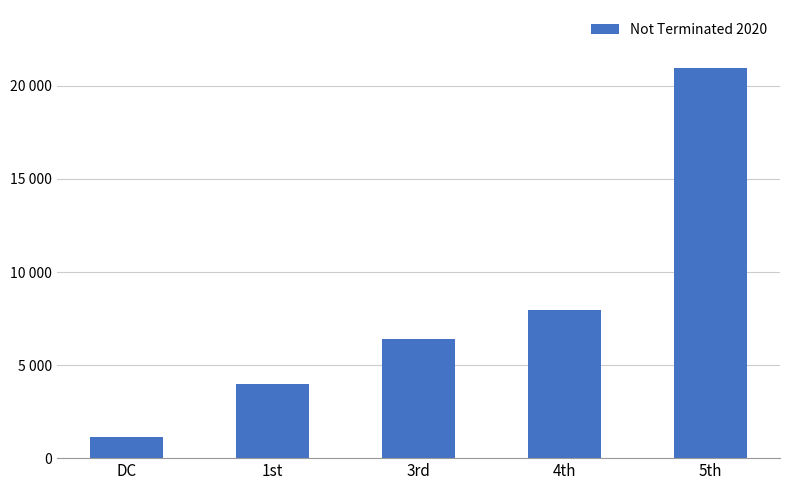

What is the sum of the values at 1st and 3rd?

10386